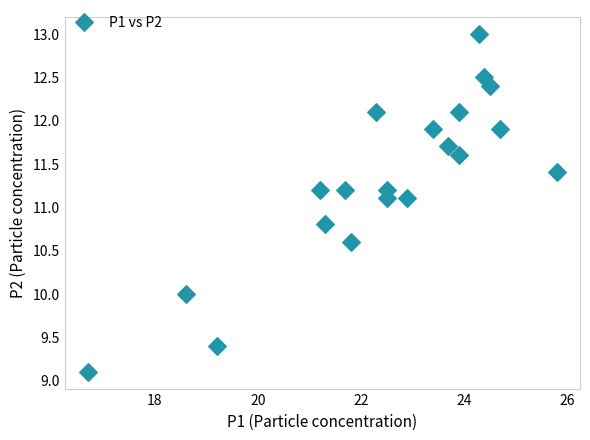

What is the range of X values (max minus min)?

9.1